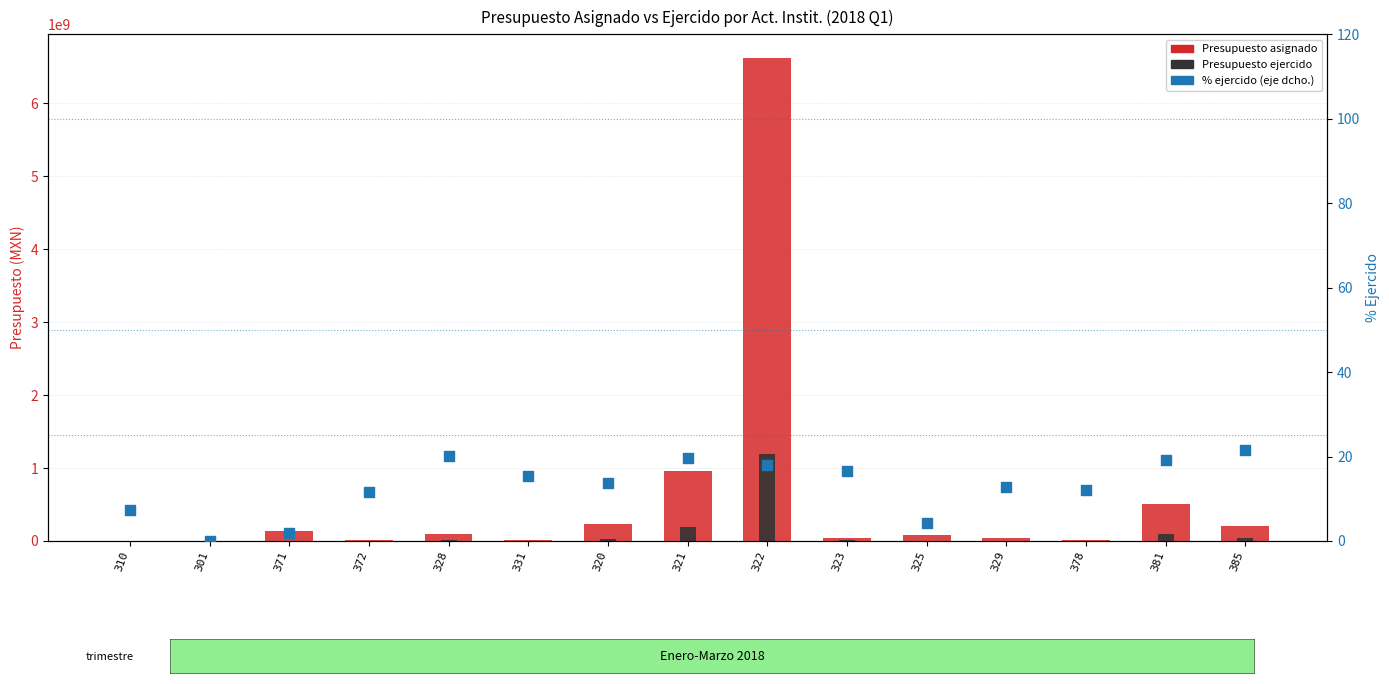

Which series contains the highest Y value?

Presupuesto asignado